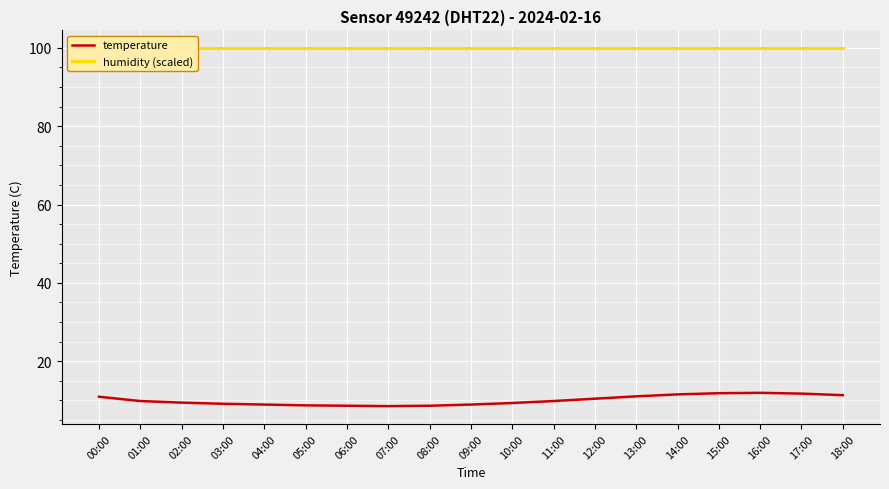

What position from the right is 09:00?

10